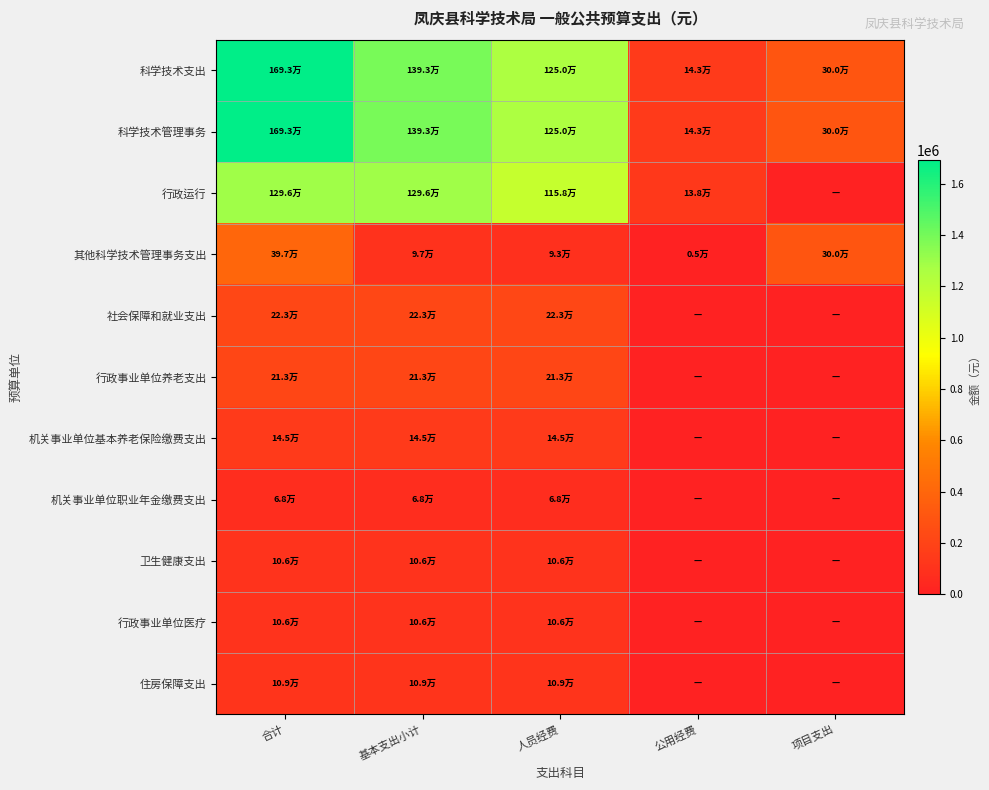

Reading right to left, what are all the values shown in this chart?

科学技术支出: 项目支出=300000.0	公用经费=143091.0	人员经费=1250222.2	基本支出小计=1393313.2	合计=1693313.2
科学技术管理事务: 项目支出=300000.0	公用经费=143091.0	人员经费=1250222.2	基本支出小计=1393313.2	合计=1693313.2
行政运行: 项目支出=0.0	公用经费=138187.0	人员经费=1157661.2	基本支出小计=1295848.2	合计=1295848.2
其他科学技术管理事务支出: 项目支出=300000.0	公用经费=4904.0	人员经费=92561.1	基本支出小计=97465.1	合计=397465.1
社会保障和就业支出: 项目支出=0.0	公用经费=0.0	人员经费=222899.5	基本支出小计=222899.5	合计=222899.5
行政事业单位养老支出: 项目支出=0.0	公用经费=0.0	人员经费=213467.5	基本支出小计=213467.5	合计=213467.5
机关事业单位基本养老保险缴费支出: 项目支出=0.0	公用经费=0.0	人员经费=145038.7	基本支出小计=145038.7	合计=145038.7
机关事业单位职业年金缴费支出: 项目支出=0.0	公用经费=0.0	人员经费=68428.8	基本支出小计=68428.8	合计=68428.8
卫生健康支出: 项目支出=0.0	公用经费=0.0	人员经费=105826.6	基本支出小计=105826.6	合计=105826.6
行政事业单位医疗: 项目支出=0.0	公用经费=0.0	人员经费=105826.6	基本支出小计=105826.6	合计=105826.6
住房保障支出: 项目支出=0.0	公用经费=0.0	人员经费=108780.0	基本支出小计=108780.0	合计=108780.0